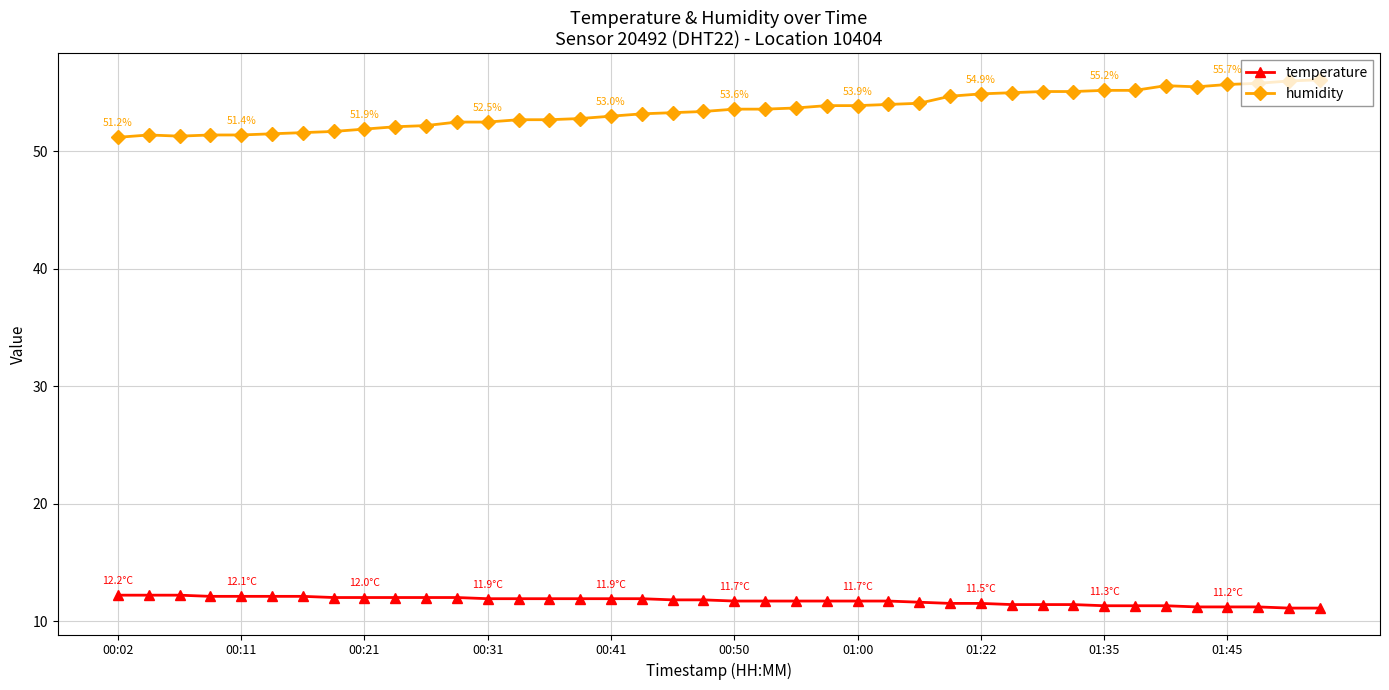

Which series has the widest spread of values?

humidity